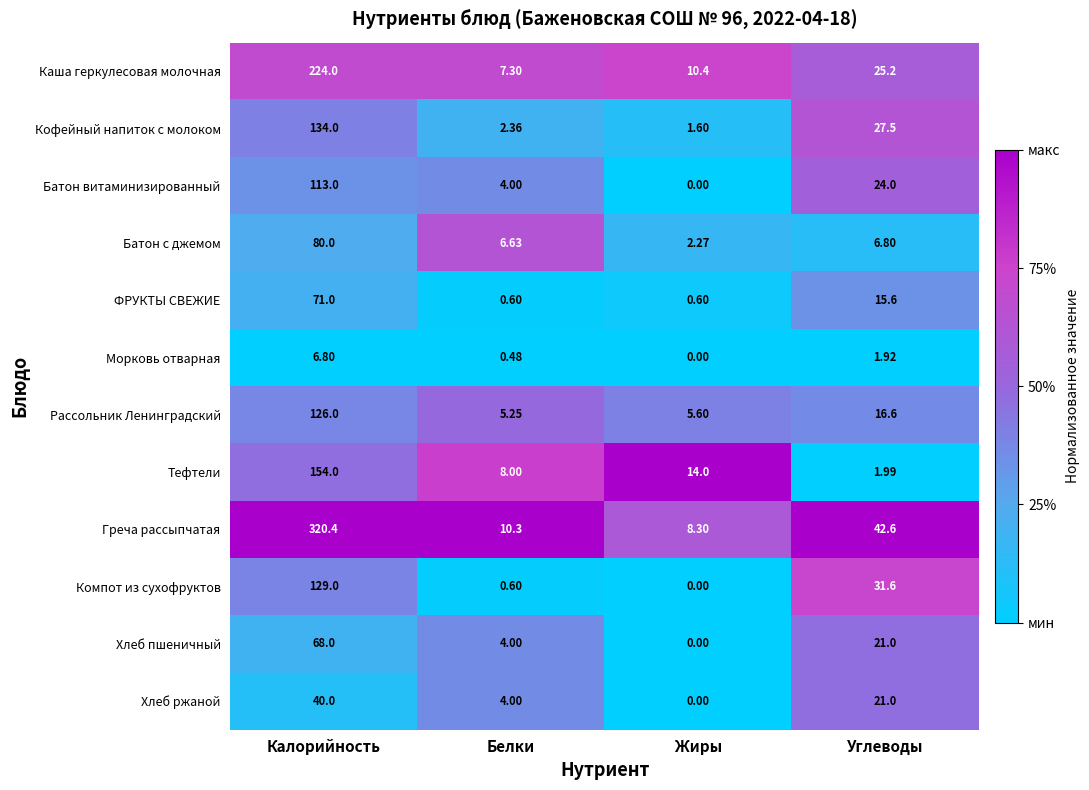

At which label does Хлеб ржаной reach its peak?

Калорийность